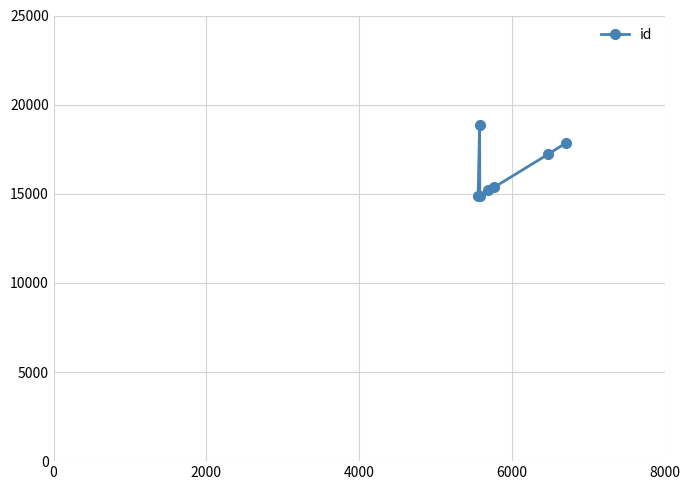

What is the minimum value shown in the chart?

14850